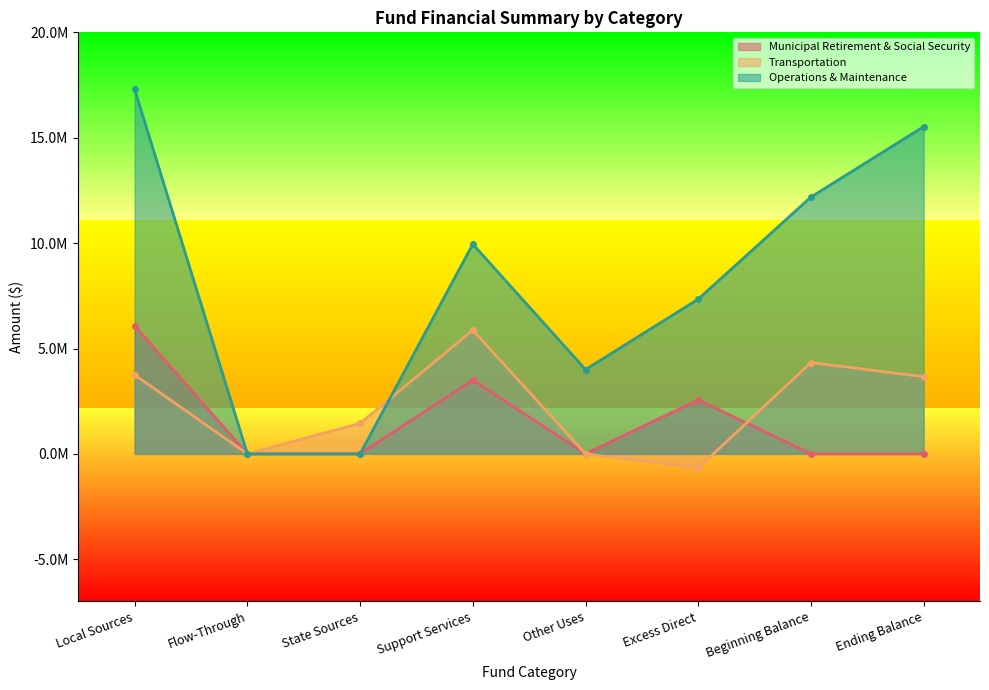

At which category does the chart reach its minimum across all series?

Excess Direct